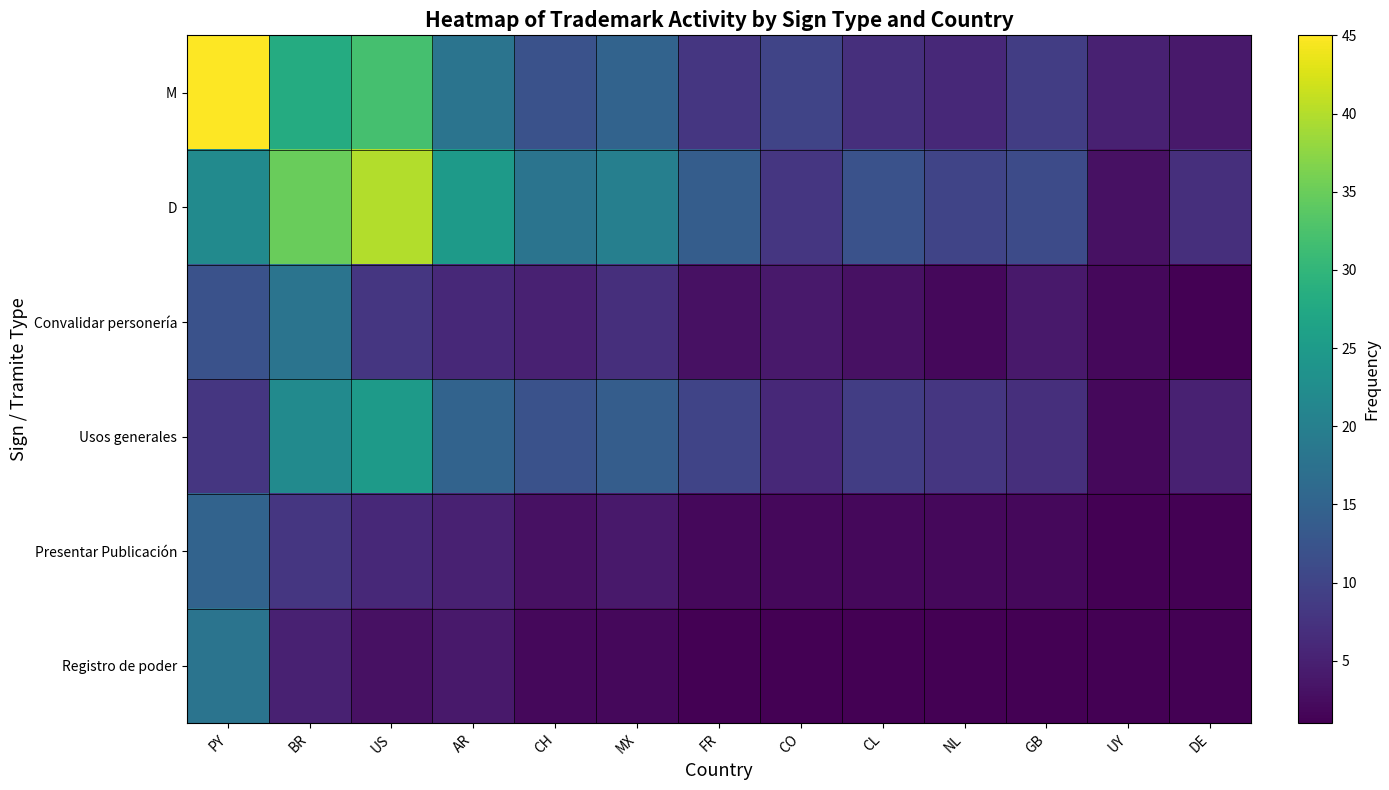

Which has a higher value, UY or GB?

GB